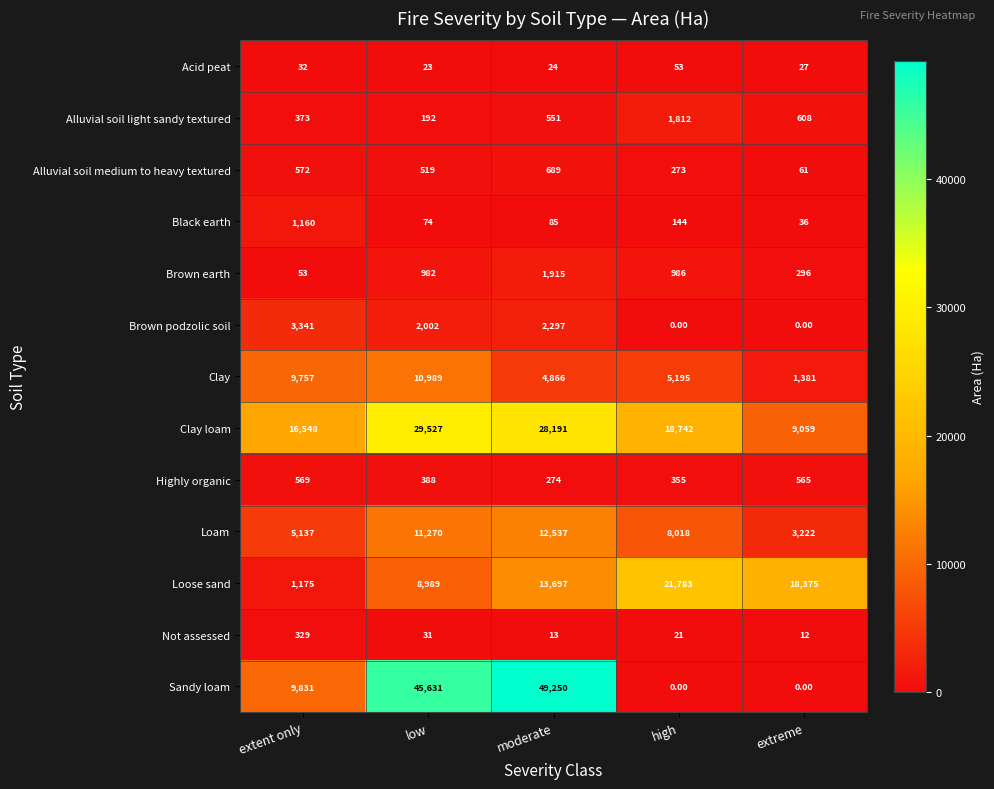

At which category is the sum across all series the highest?

moderate